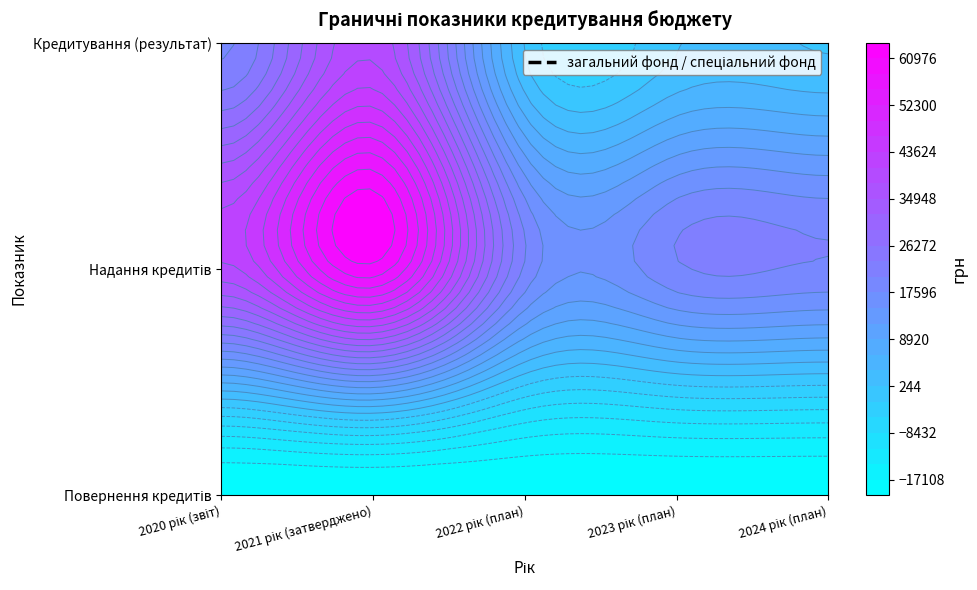

Which series changed the most between 2020 рік (звіт) and 2023 рік (план)?

Надання кредитів